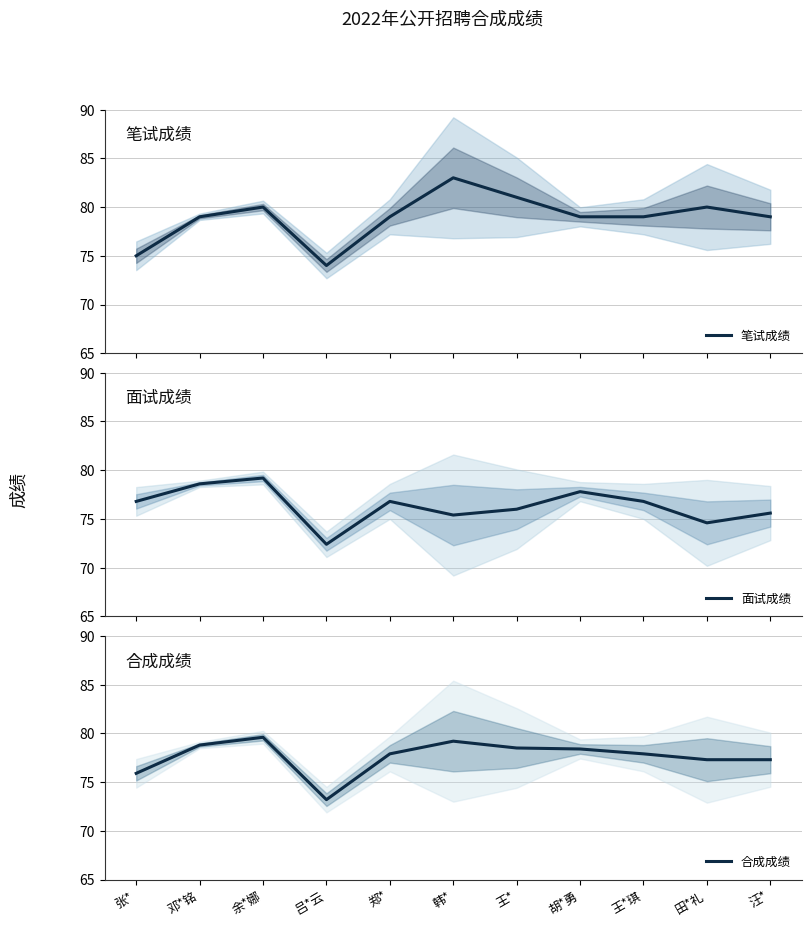

What is the approximate value of 合成成绩 at 张*?

75.9